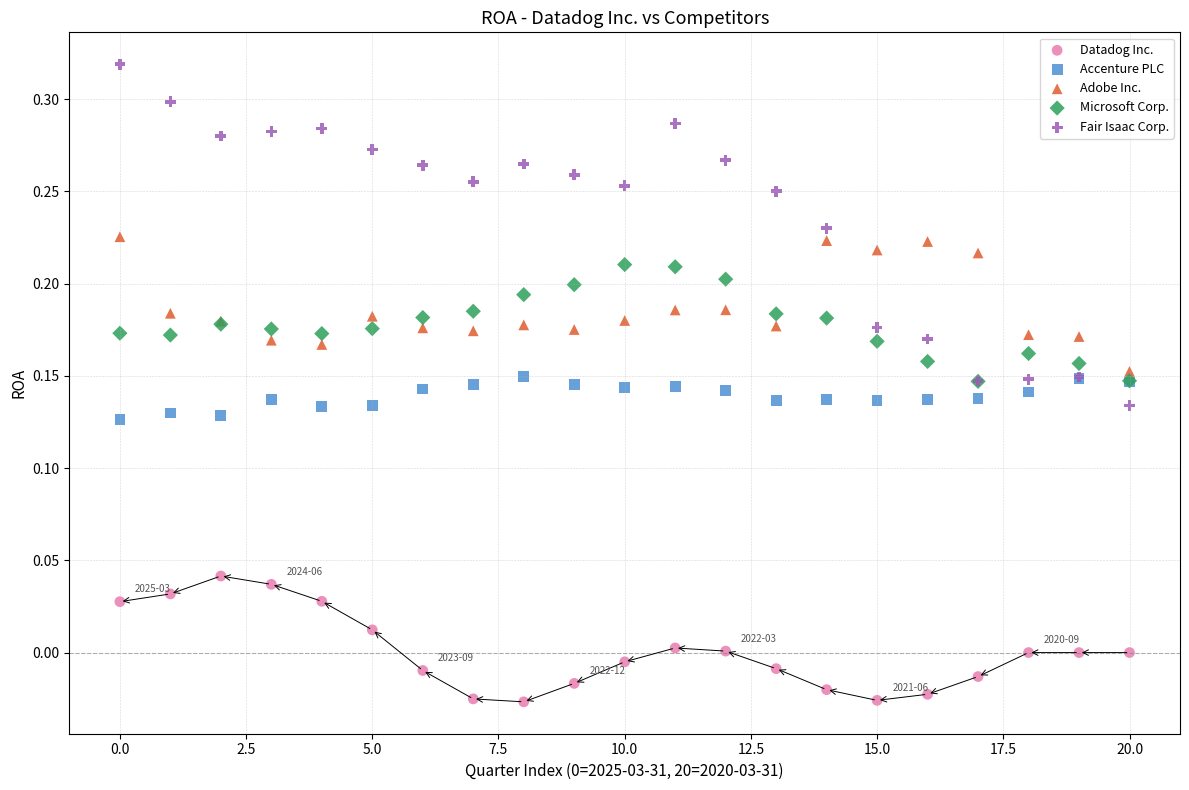

Which series contains the lowest Y value?

Datadog Inc.